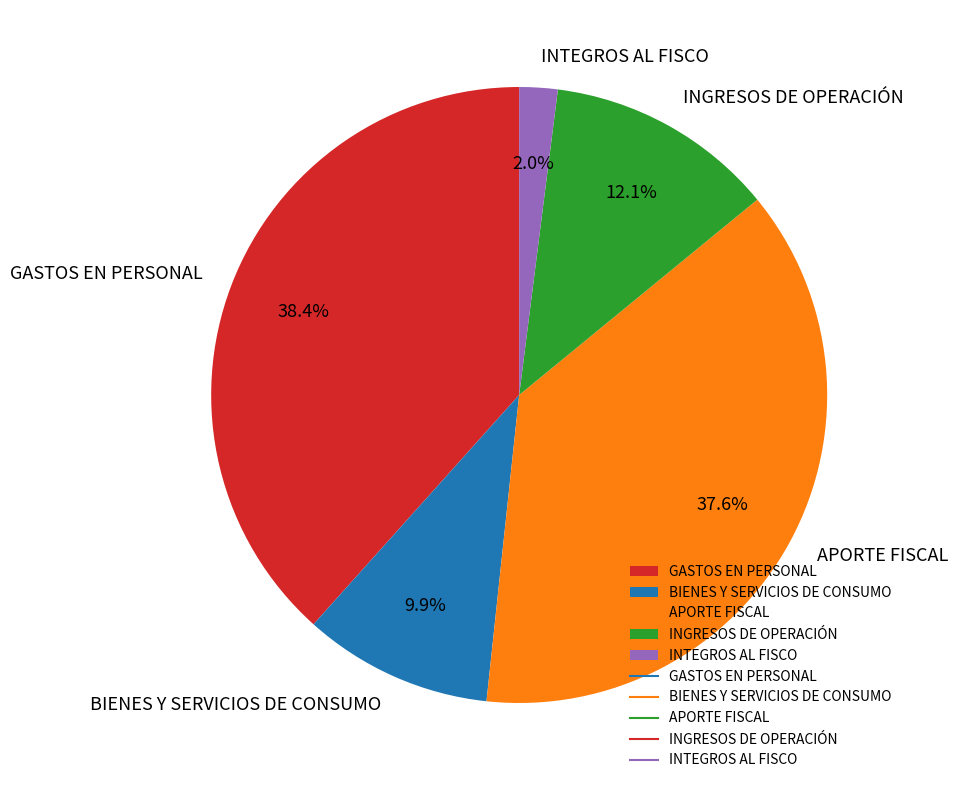

To the nearest percent, what is the difference between the INGRESOS DE OPERACIÓN and GASTOS EN PERSONAL slice percentages?

26%